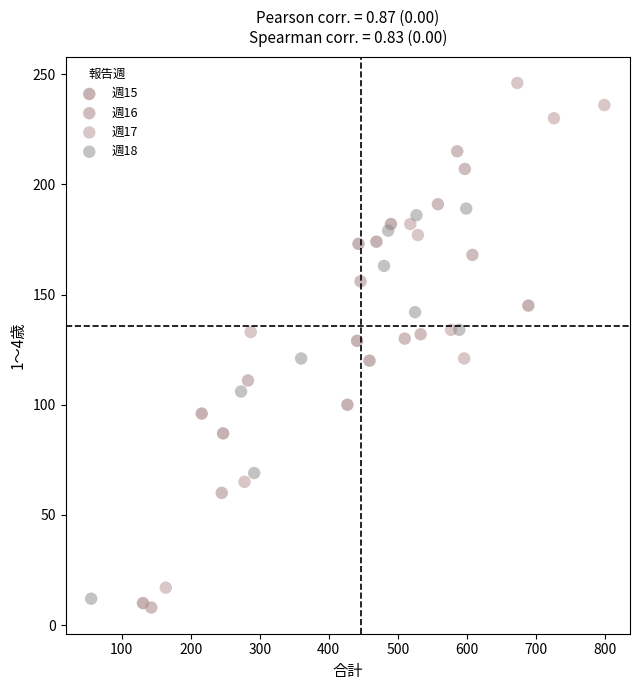

Which series reaches the maximum Y coordinate?

週17